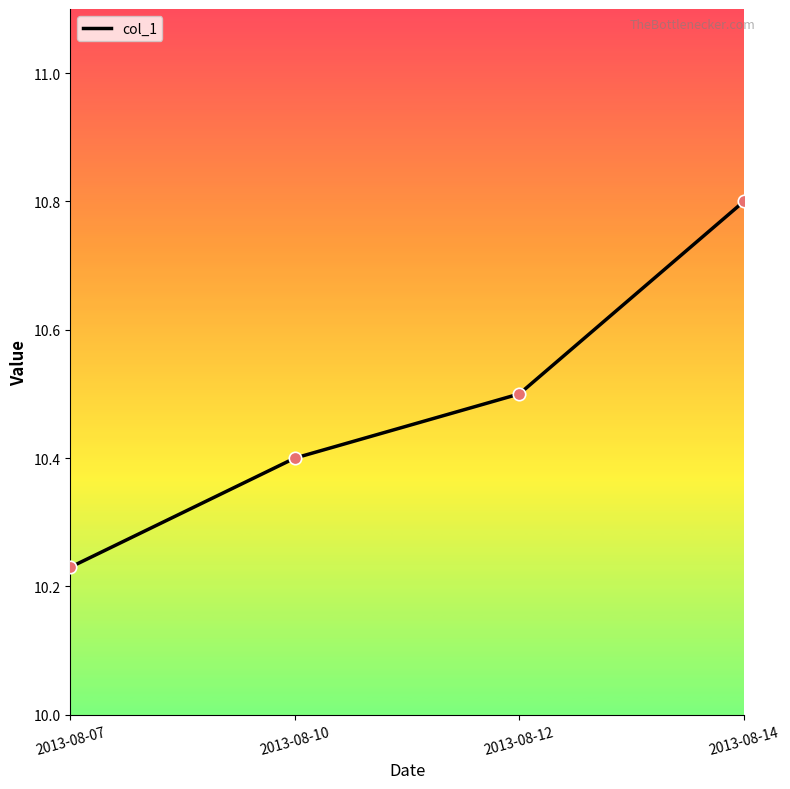

What is the ratio of the value at 2013-08-10 to the value at 2013-08-14?

1.0